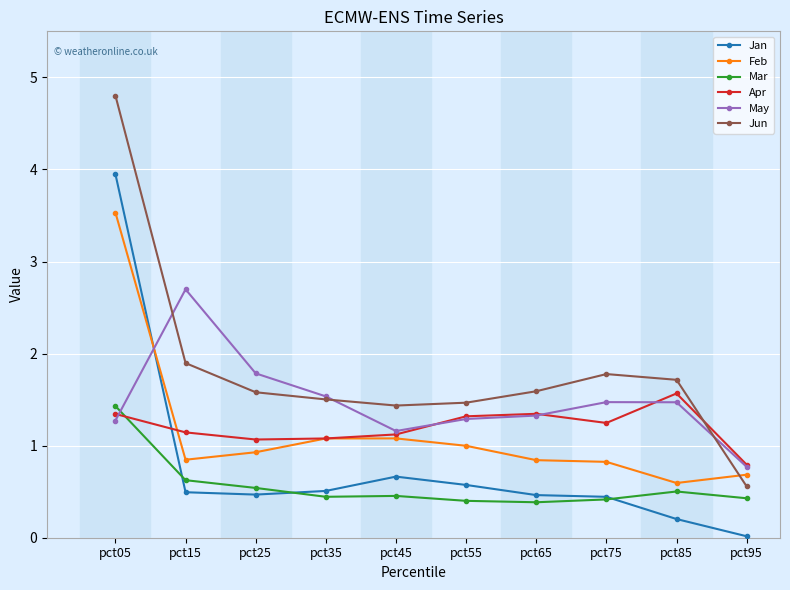

At which category is the sum across all series the highest?

pct05